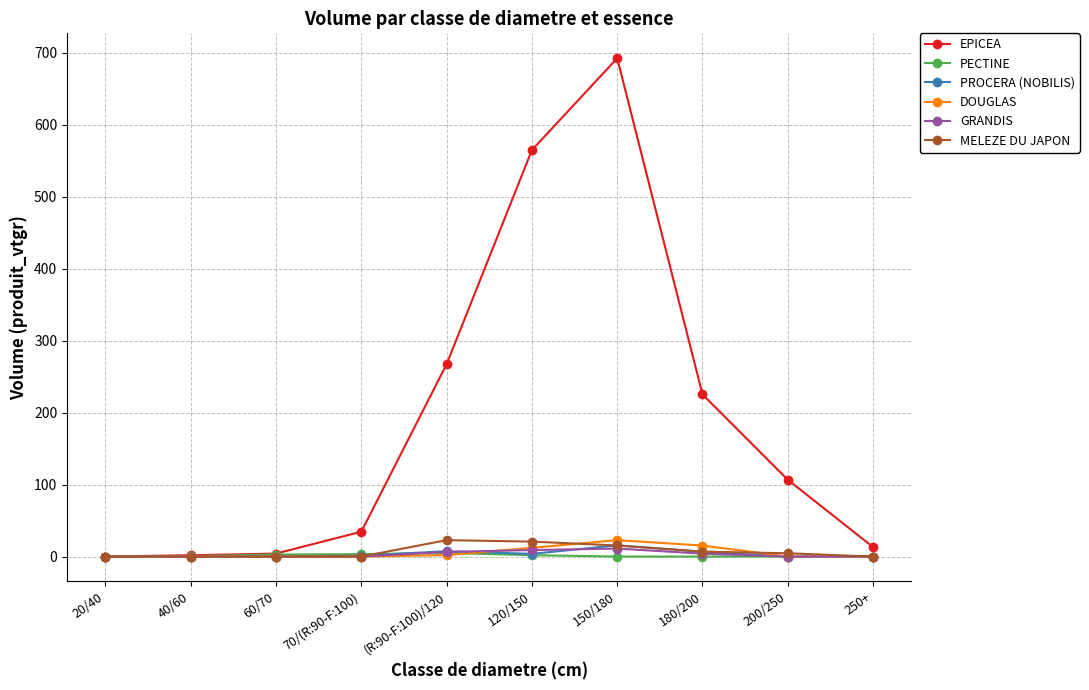

Which label corresponds to the largest value in the chart?

150/180